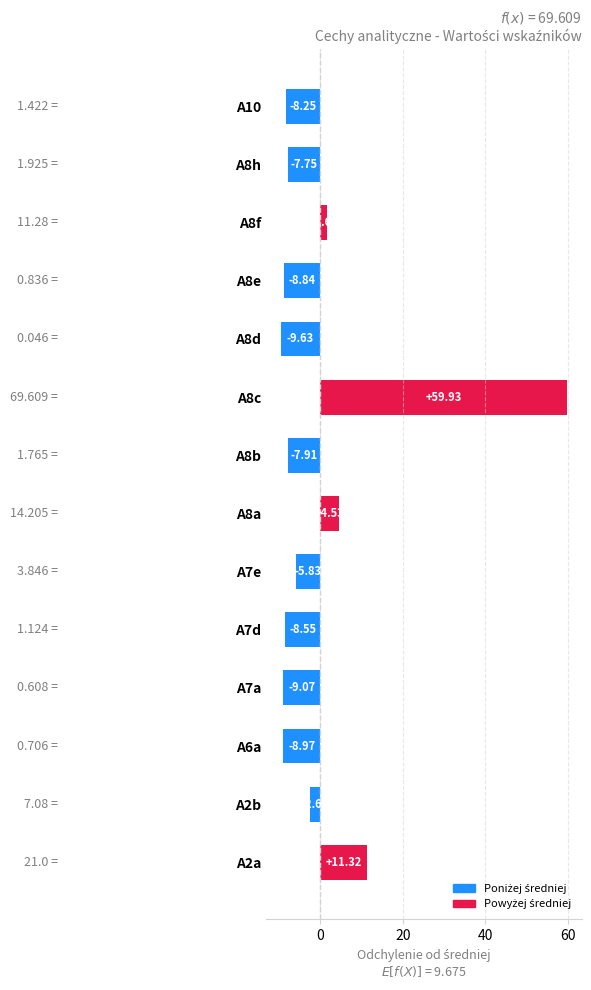

How many data points does each series have?

14